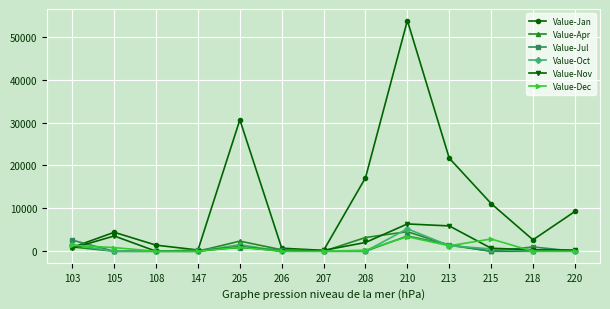

Between 205 and 208, which series saw the biggest shift?

Value-Jan